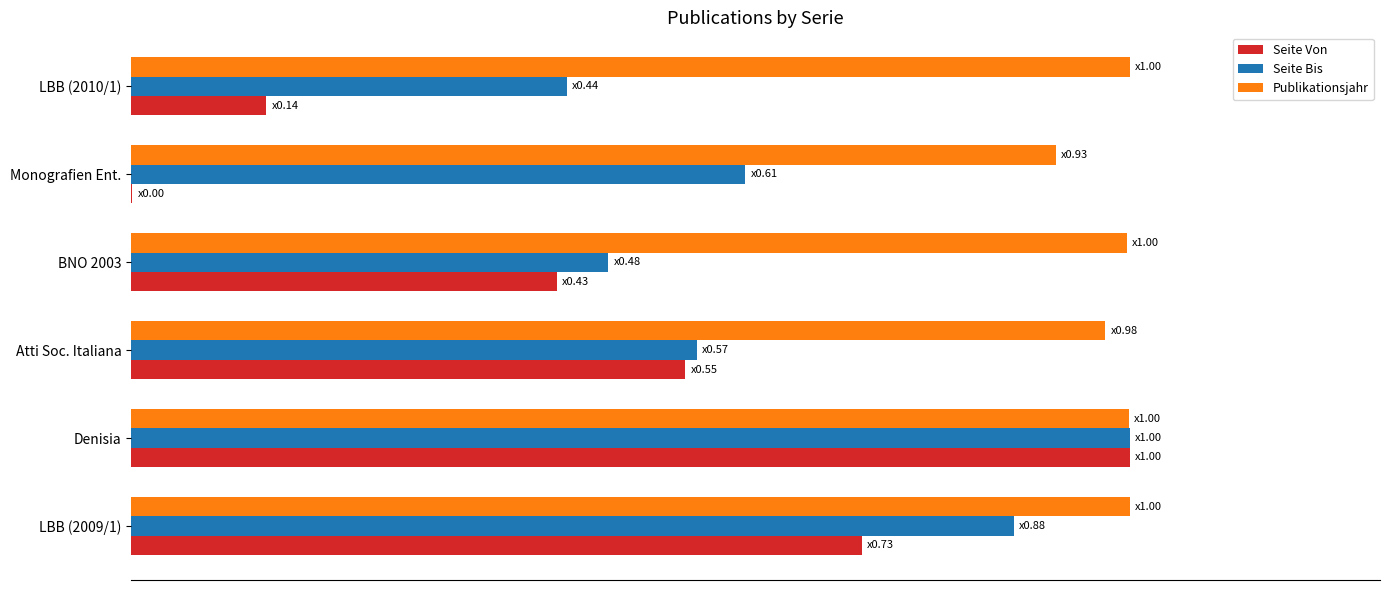

What are all the series names shown in the legend?

Seite Von, Seite Bis, Publikationsjahr